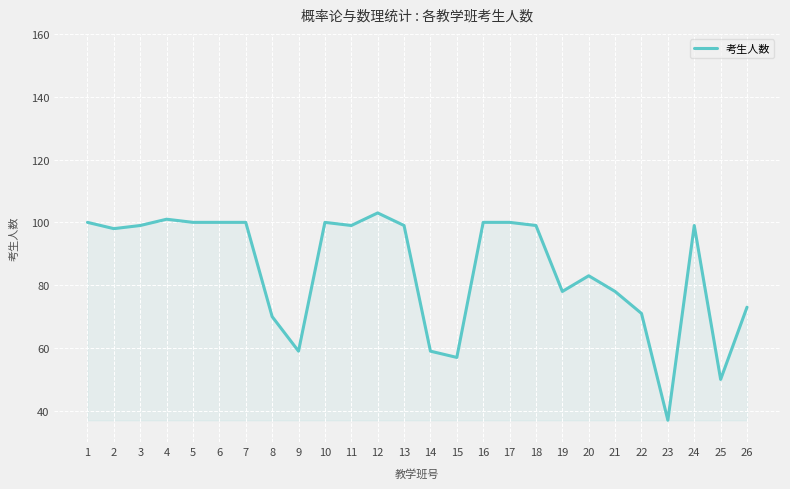

Is it true that the value at 10 is 100?

True